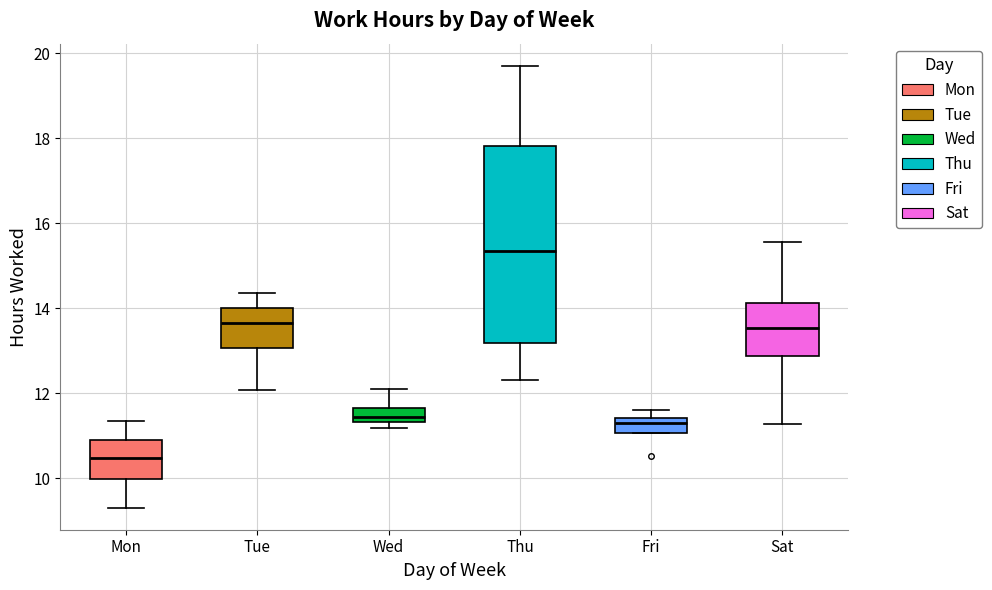

Where does the upper whisker of the box for Tue end on the y-axis? The values are not printed on the chart, so give them approximately, as read against the axis.

14.4